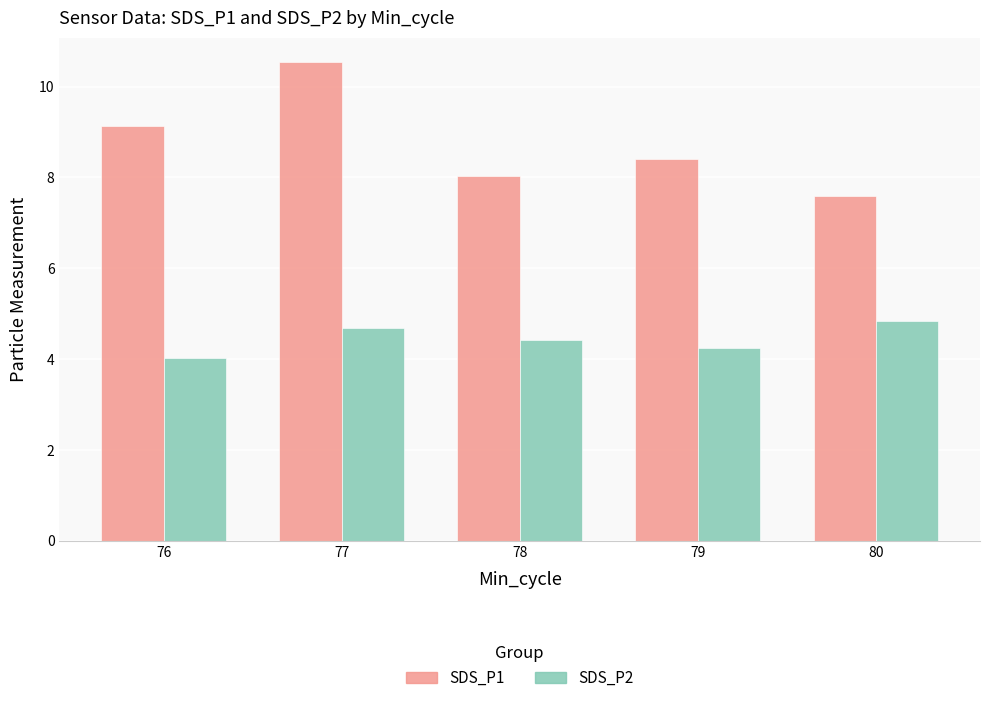

How many bars are there in total?

10